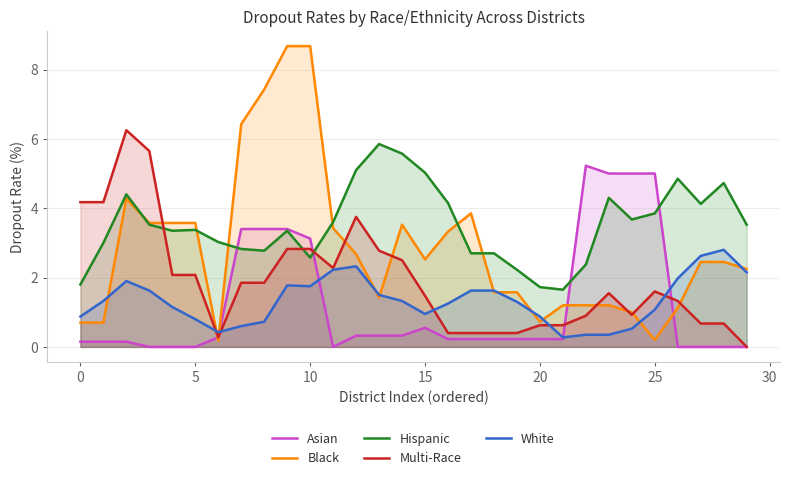

What is the minimum value for White?

0.3